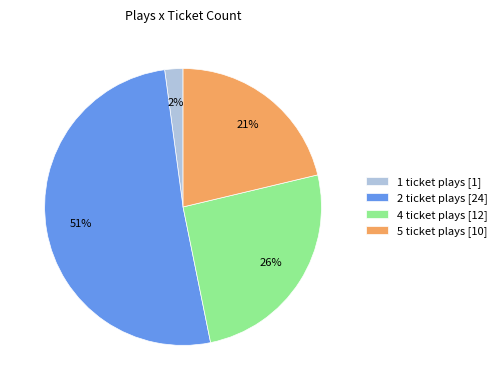

What is the majority slice?

2 ticket plays